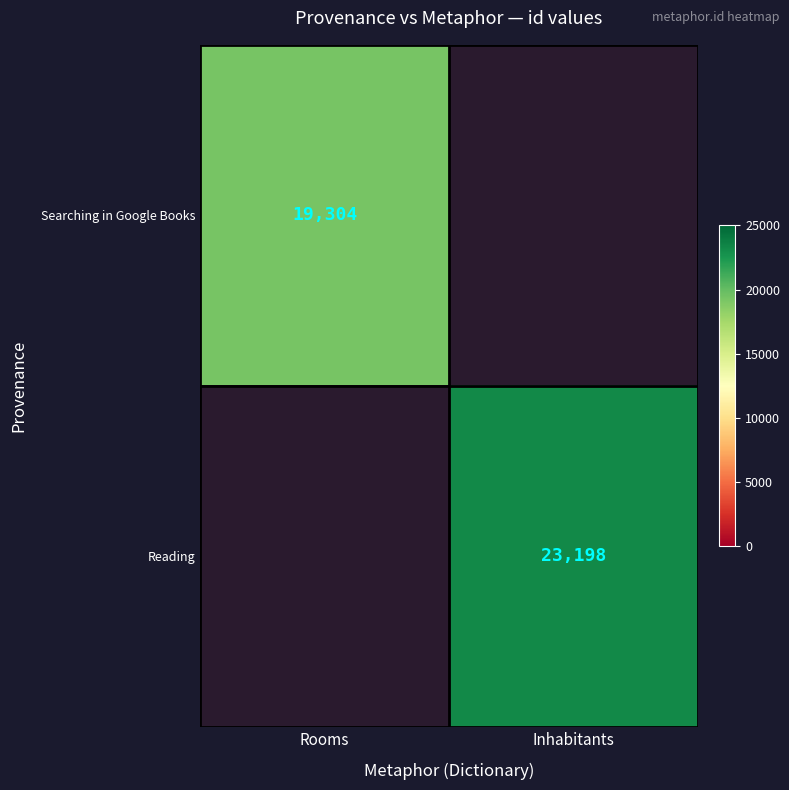

The Searching in Google Books series shows 25591 at Rooms. True or false?

False